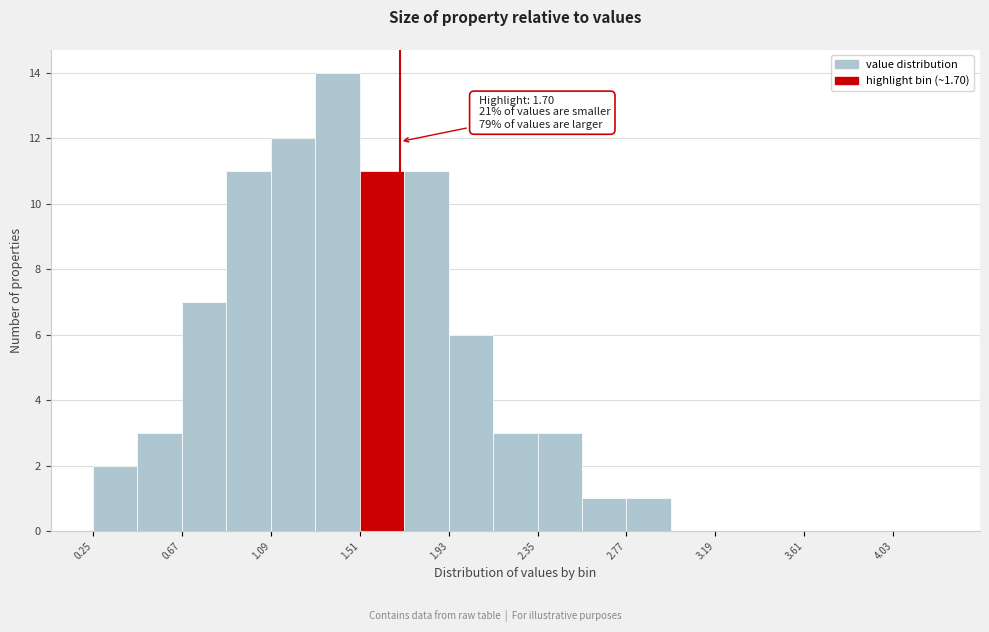

Over which range of the x-axis is the bar tallest?

1.30 to 1.51